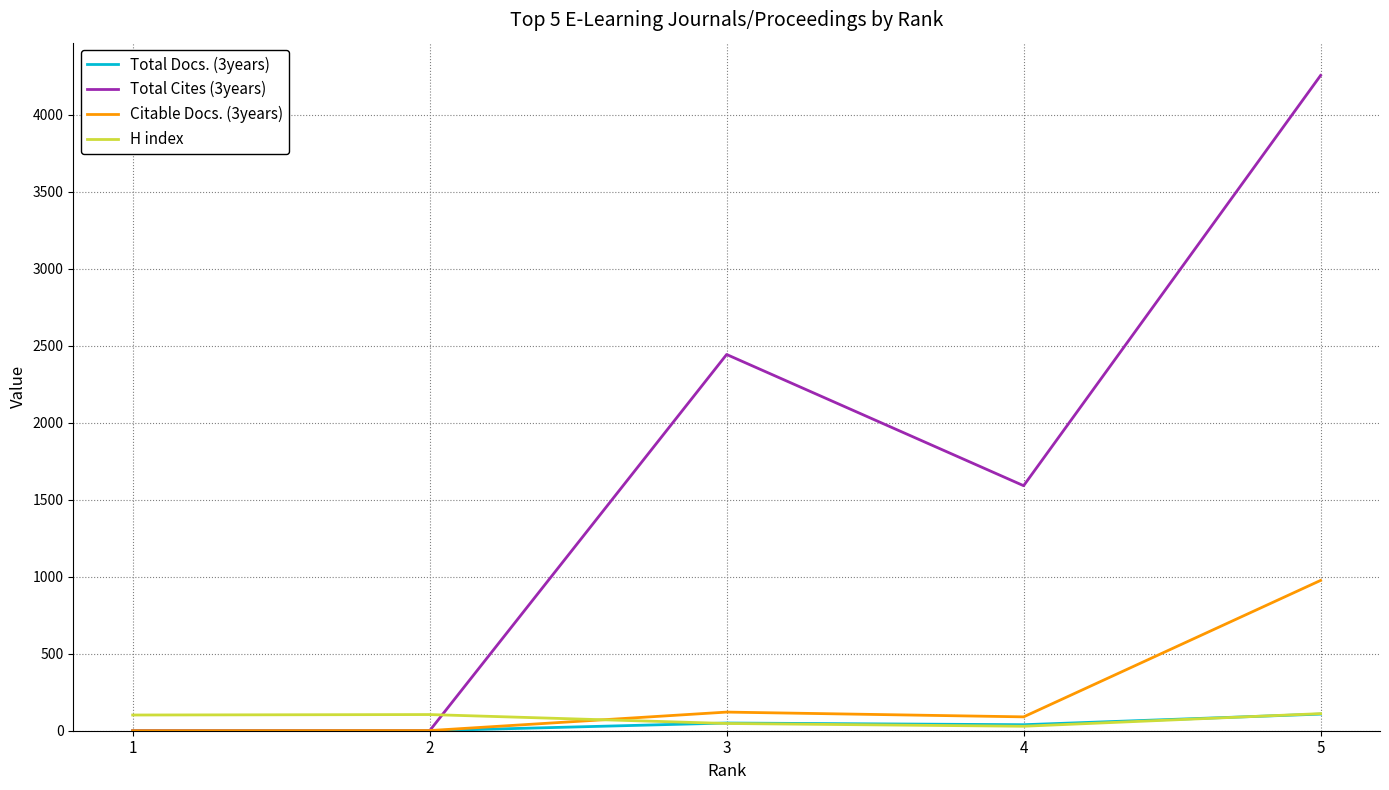

Count the number of categories in the chart.

5